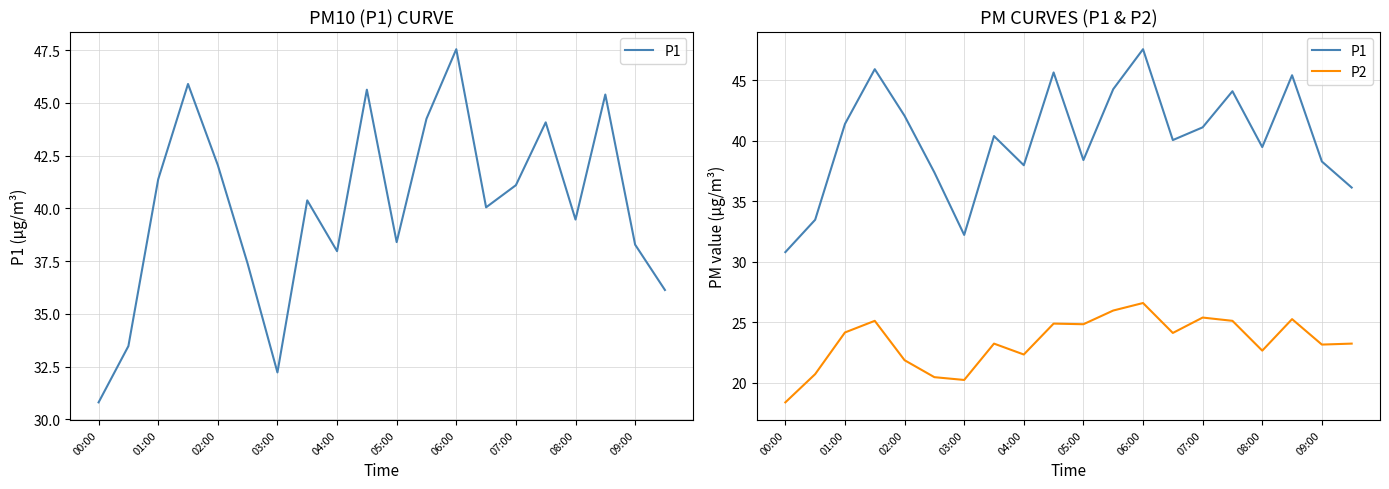

What are all the series names shown in the legend?

P1, P2